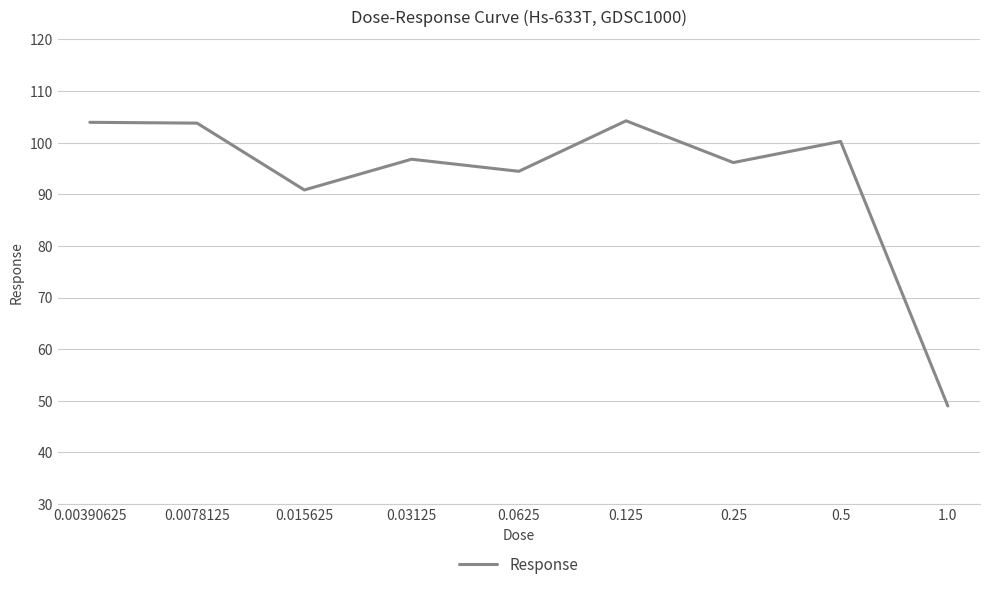

What is the approximate value at 1.0?

49.0